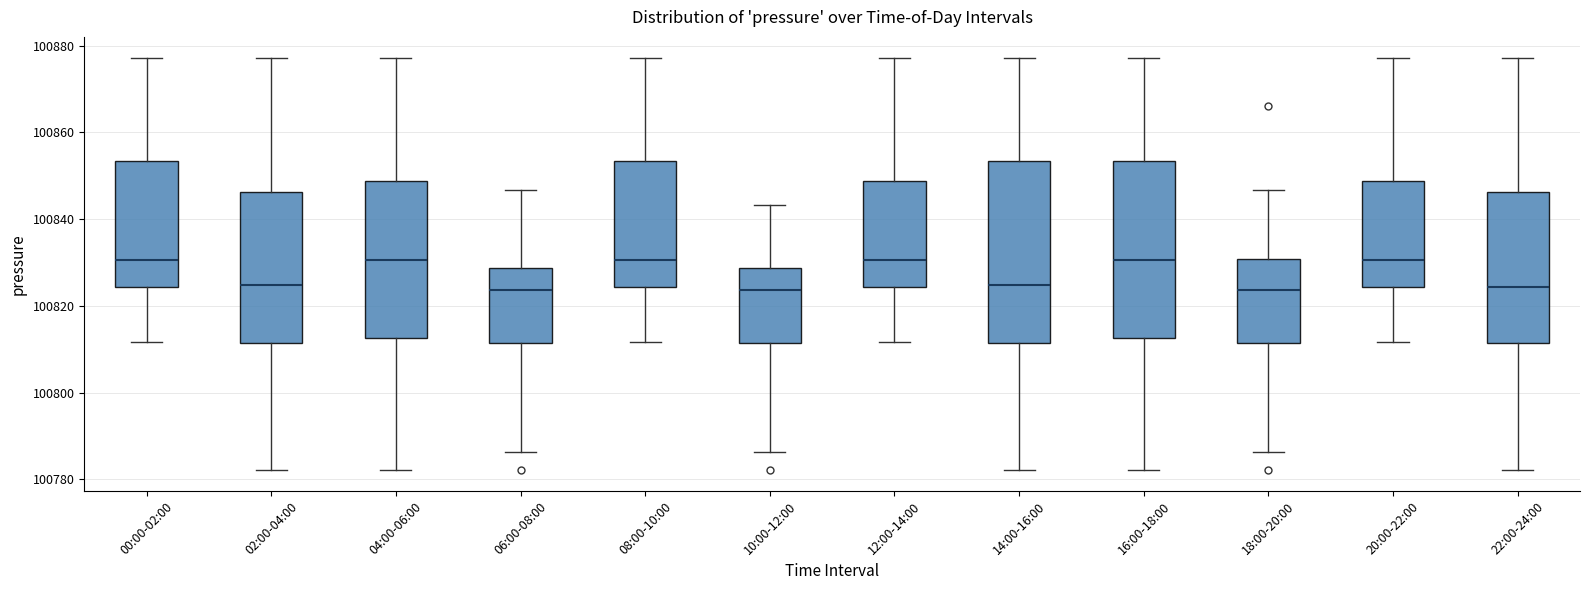

Reading left to right, transcribe this box plot: for each box, give where its median line is, the range the box spans, and where its two whiskers end, as read against the y-axis. The values are not printed on the chart, so give them approximately, as read against the axis.

00:00-02:00: median 100830, box 100824 to 100854, whiskers 100812 to 100878
02:00-04:00: median 100824, box 100812 to 100846, whiskers 100782 to 100878
04:00-06:00: median 100830, box 100812 to 100848, whiskers 100782 to 100878
06:00-08:00: median 100824, box 100812 to 100828, whiskers 100786 to 100846
08:00-10:00: median 100830, box 100824 to 100854, whiskers 100812 to 100878
10:00-12:00: median 100824, box 100812 to 100828, whiskers 100786 to 100844
12:00-14:00: median 100830, box 100824 to 100848, whiskers 100812 to 100878
14:00-16:00: median 100824, box 100812 to 100854, whiskers 100782 to 100878
16:00-18:00: median 100830, box 100812 to 100854, whiskers 100782 to 100878
18:00-20:00: median 100824, box 100812 to 100830, whiskers 100786 to 100846
20:00-22:00: median 100830, box 100824 to 100848, whiskers 100812 to 100878
22:00-24:00: median 100824, box 100812 to 100846, whiskers 100782 to 100878